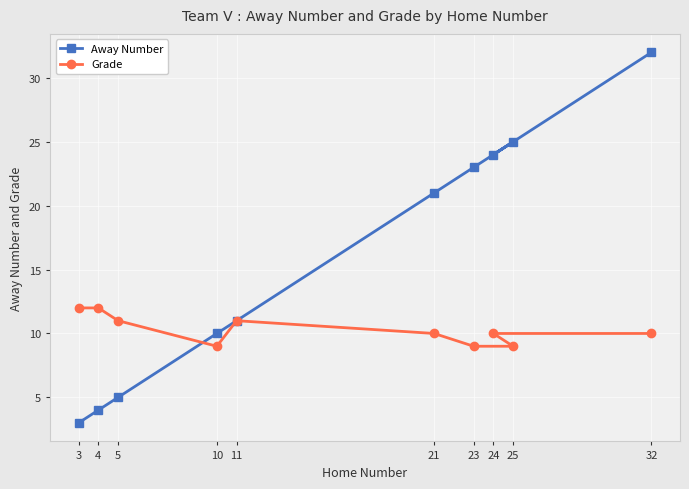

Rank the categories by Away Number value from highest to lowest.

32, 25, 24, 23, 21, 11, 10, 5, 4, 3